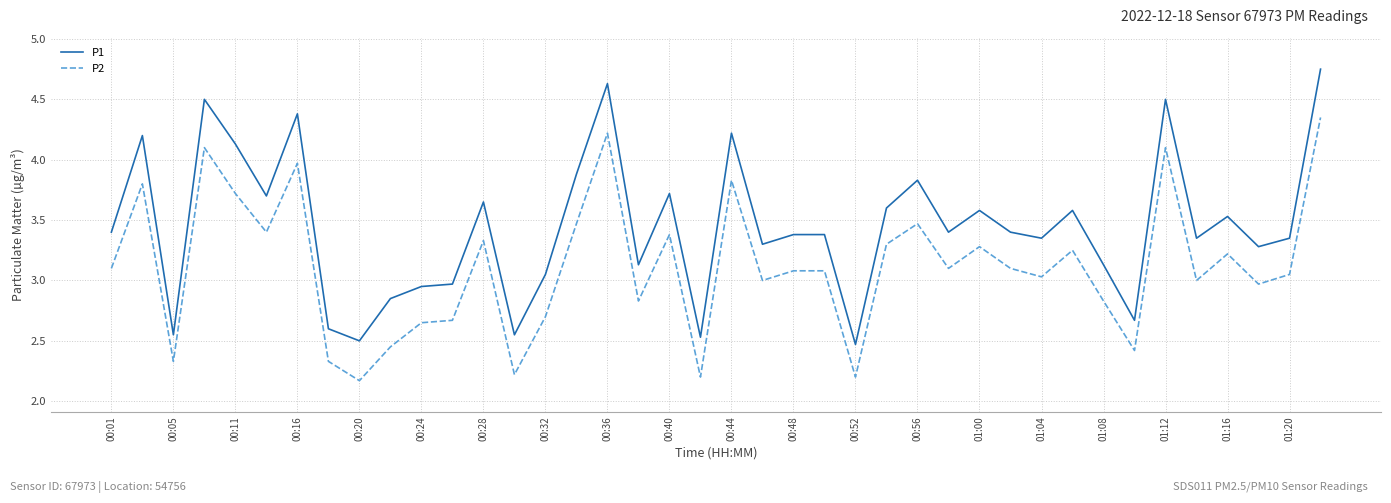

List the series in order of their peak value, lowest first.

P2, P1